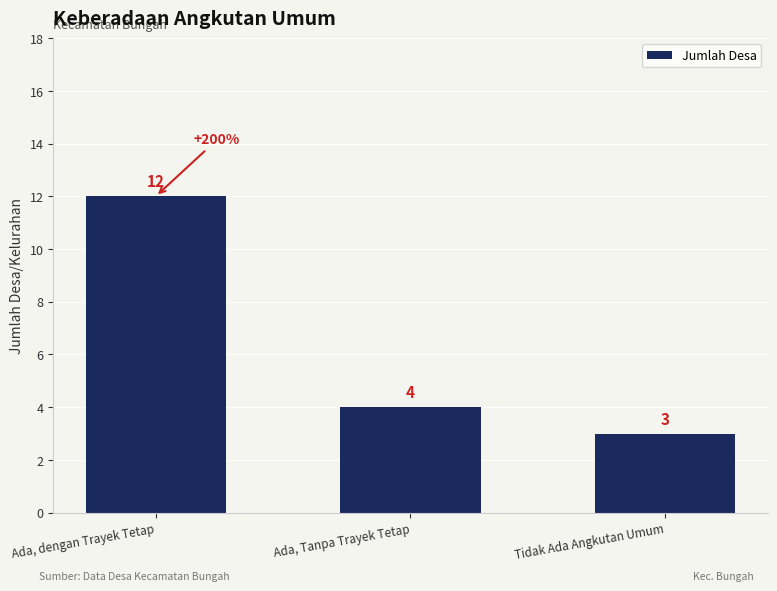

Is it true that the value at Tidak Ada Angkutan Umum is 1?

False